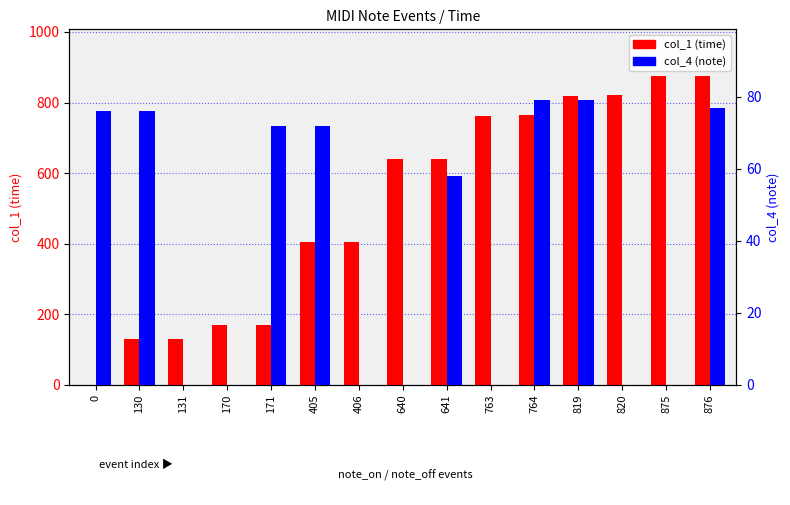

Rank the series by their average value, from highest to lowest.

col_1 (time), col_4 (note)